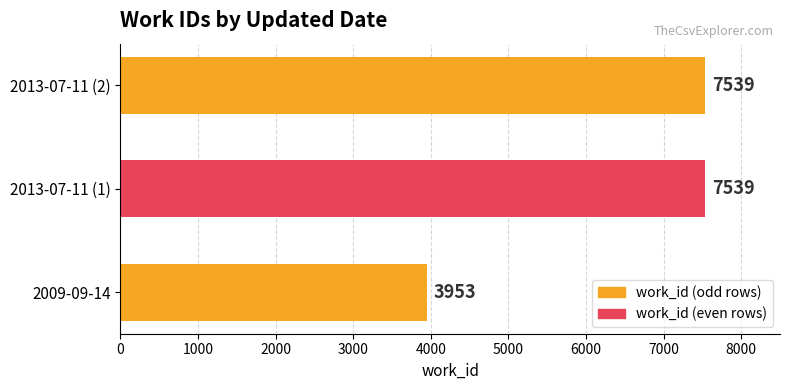

Does the chart contain any negative values?

No